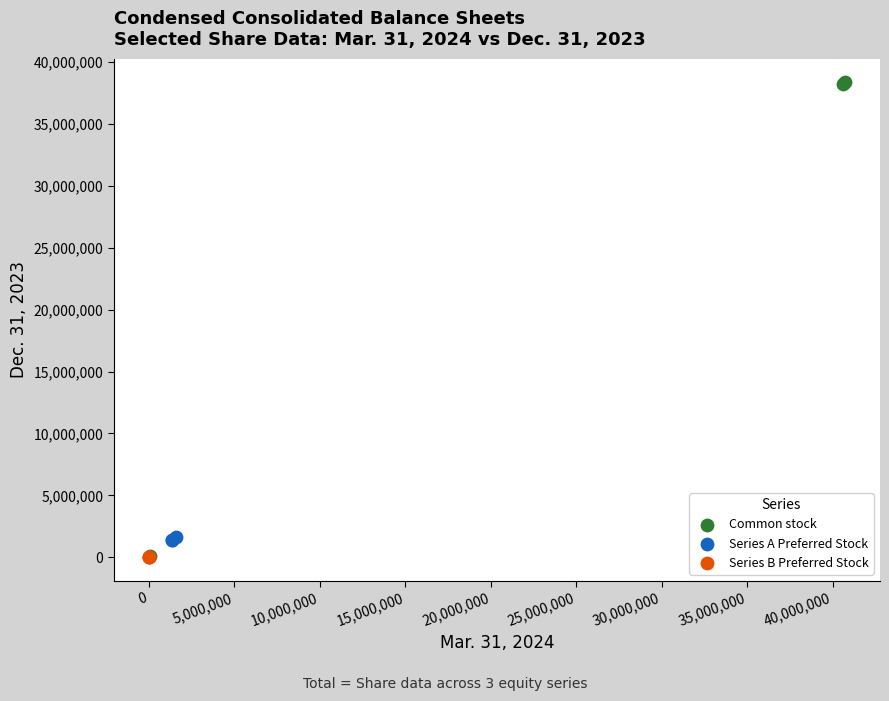

Which series has the largest Y range (max minus min)?

Common stock